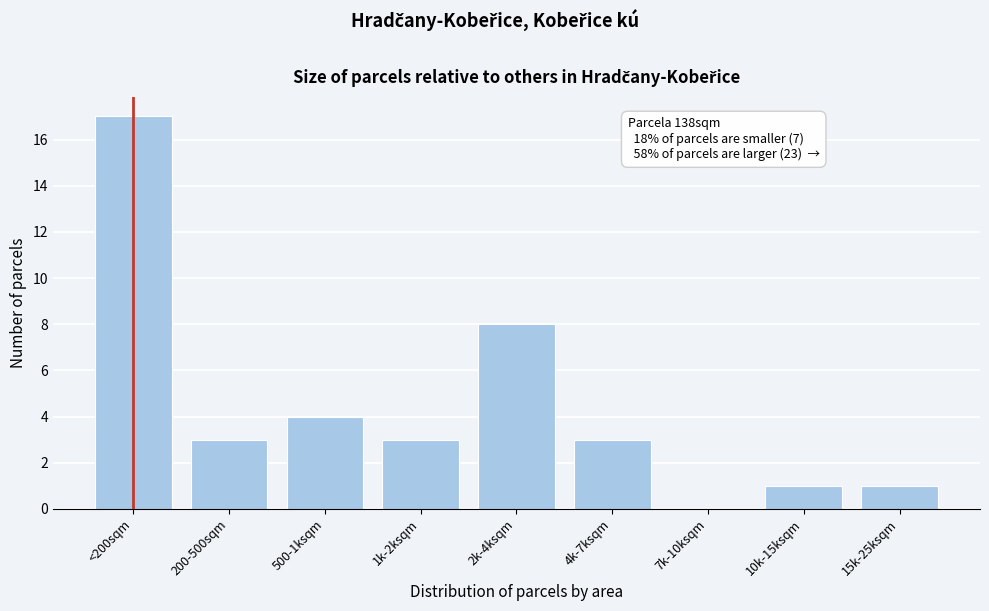

Reading right to left, list all the values displayed in this chart.

15k-25ksqm=1	10k-15ksqm=1	7k-10ksqm=0	4k-7ksqm=3	2k-4ksqm=8	1k-2ksqm=3	500-1ksqm=4	200-500sqm=3	<200sqm=17